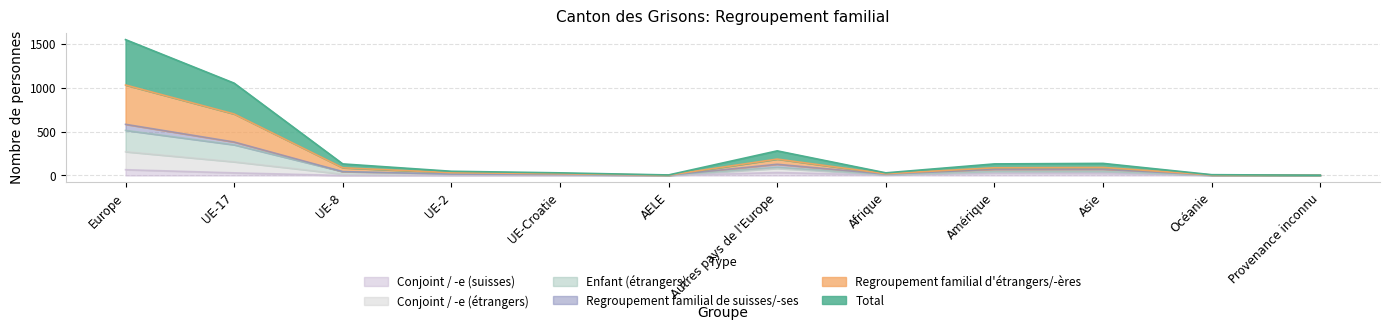

Where does the Conjoint / -e (étrangers) series first go above 44?

Europe